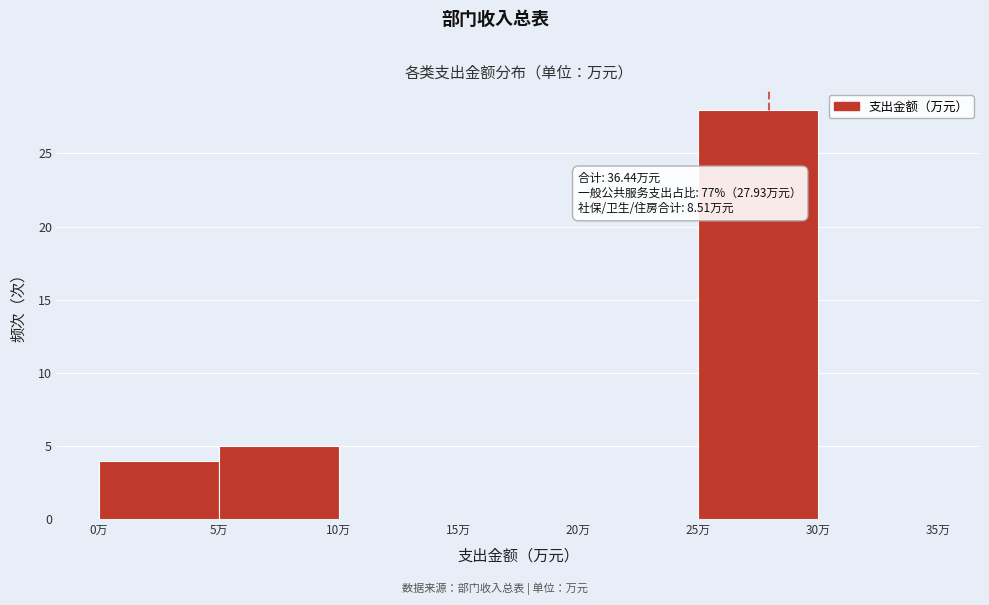

Over which range of the x-axis is the bar tallest?

25 to 30